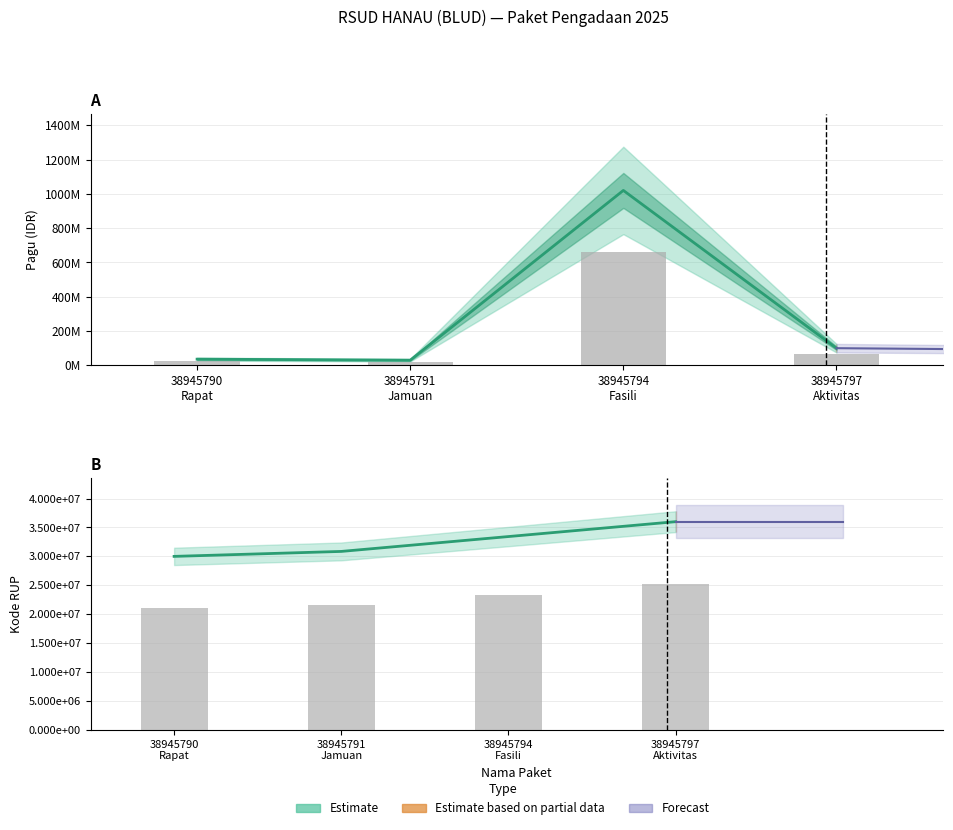

True or false: pagu has a value of 58305595.8 at 38945797 Aktivitas.

False